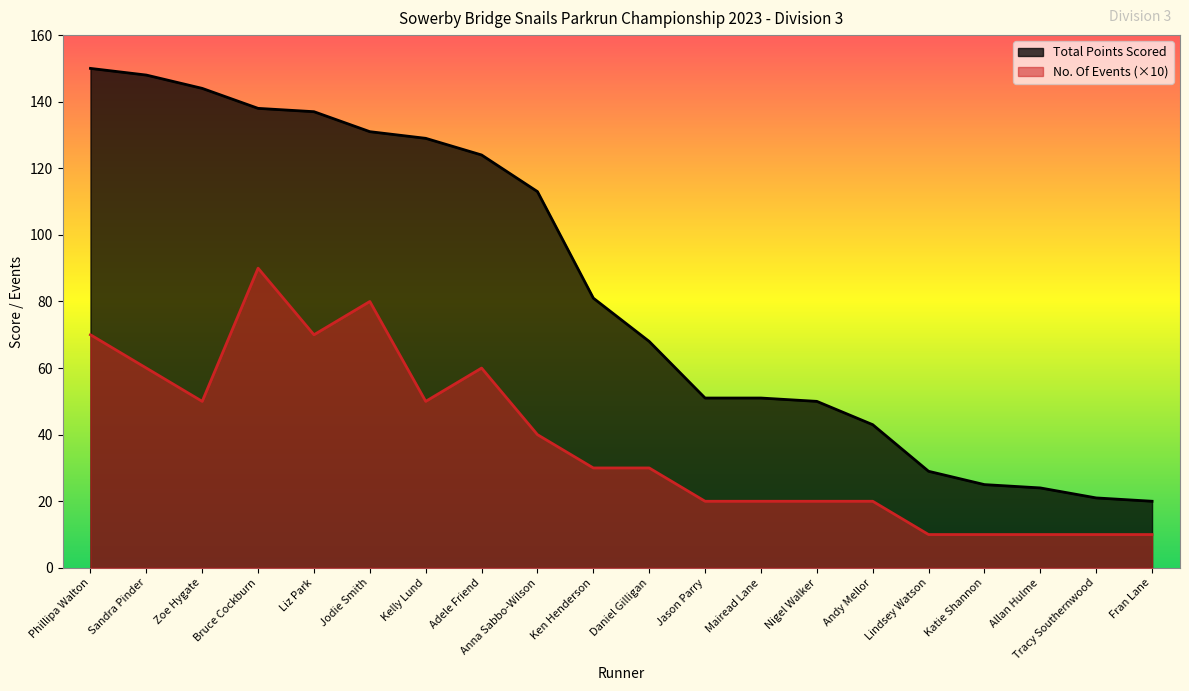

The value of No. Of Events at Bruce Cockburn is 90. True or false?

True